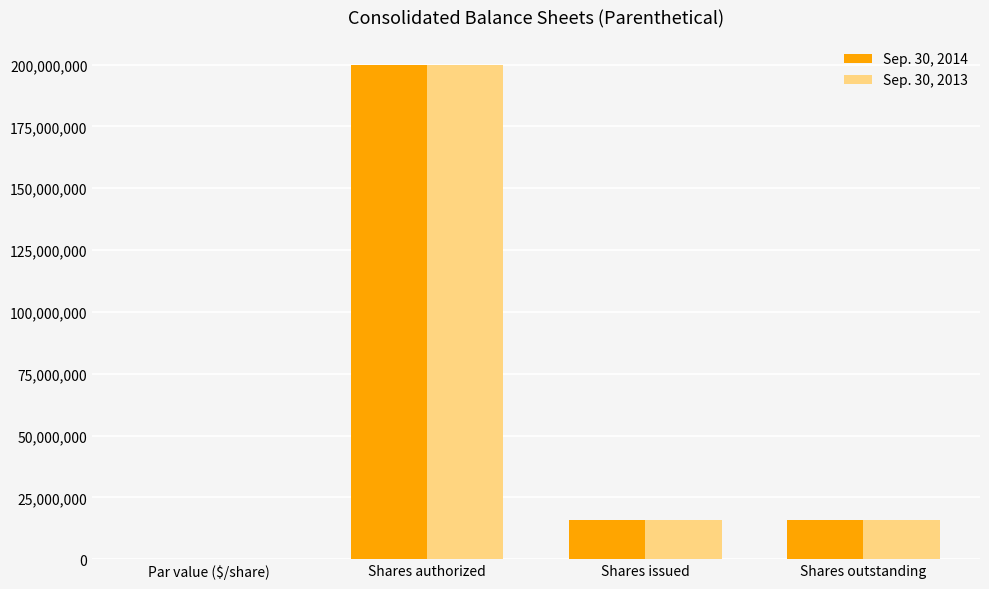

What is the highest value of the Sep. 30, 2014 series?

200000000.0